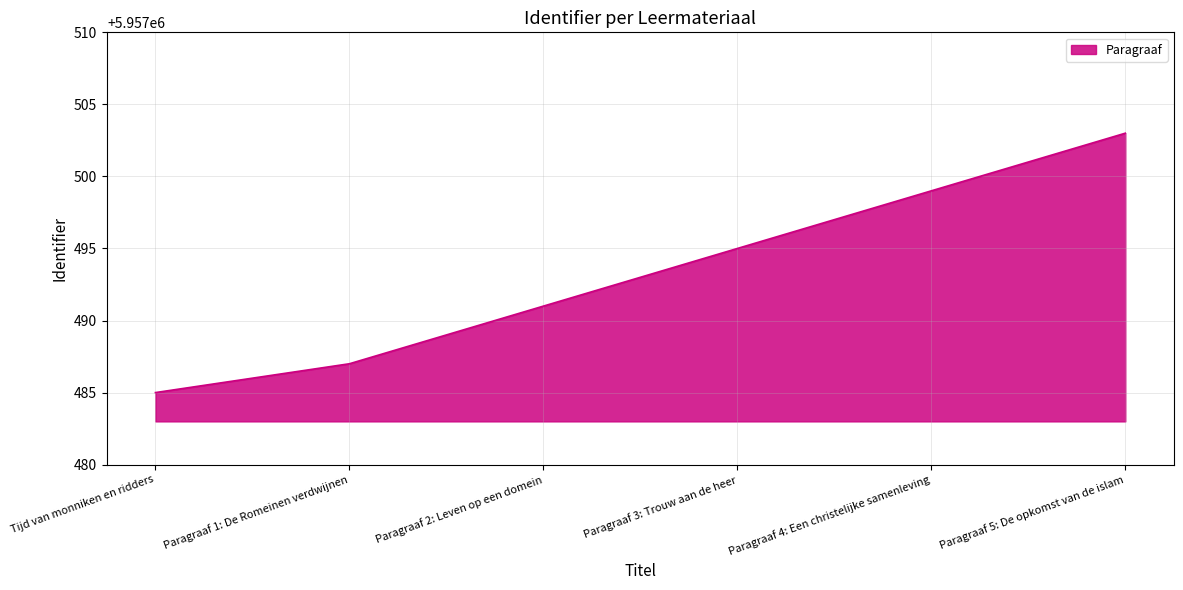

What is the sum of all values?

35744960